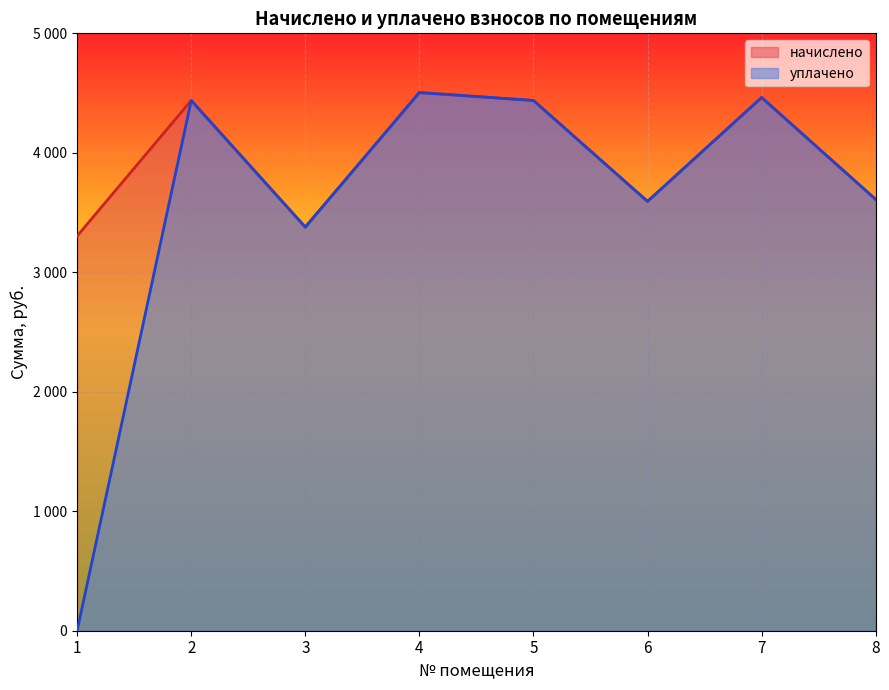

The уплачено series shows 0.0 at 1. True or false?

True